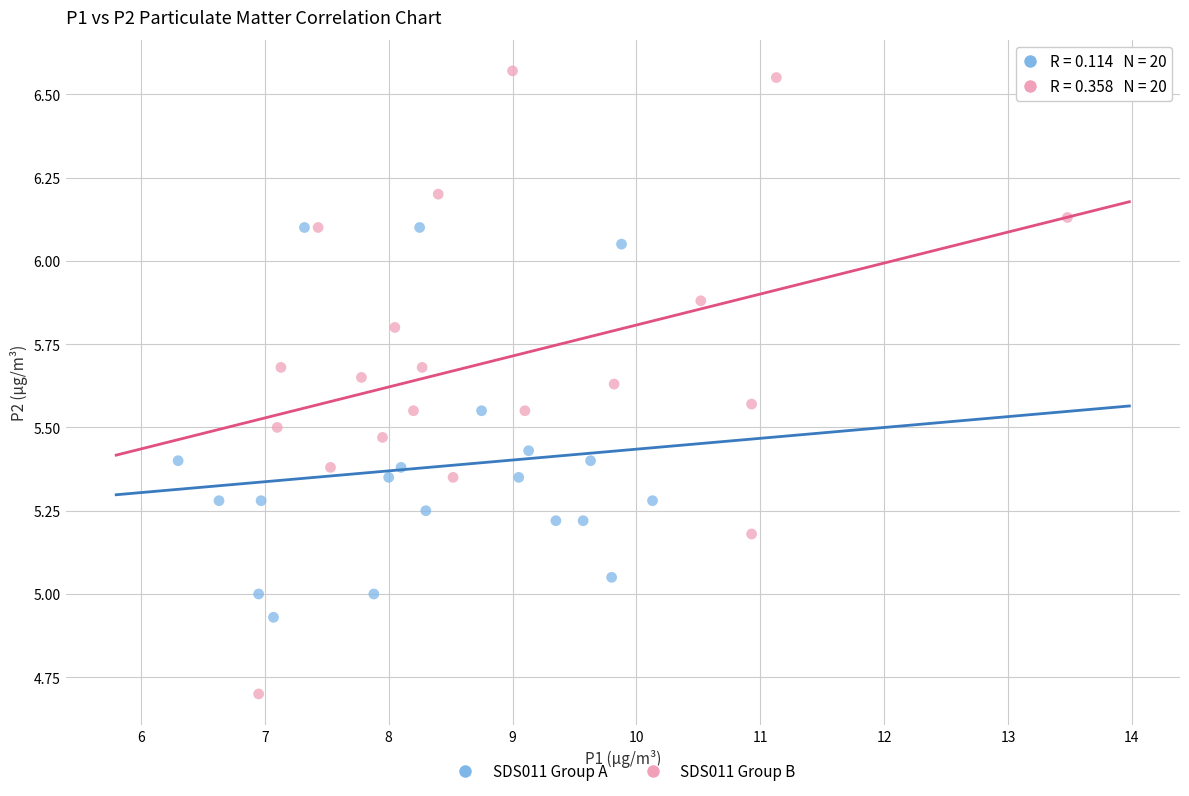

Which series contains the lowest Y value?

SDS011 Group B